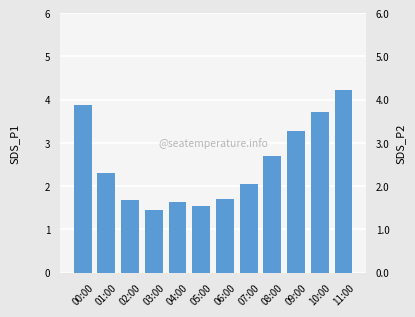

At how many categories does at least one series exceed 2?

7